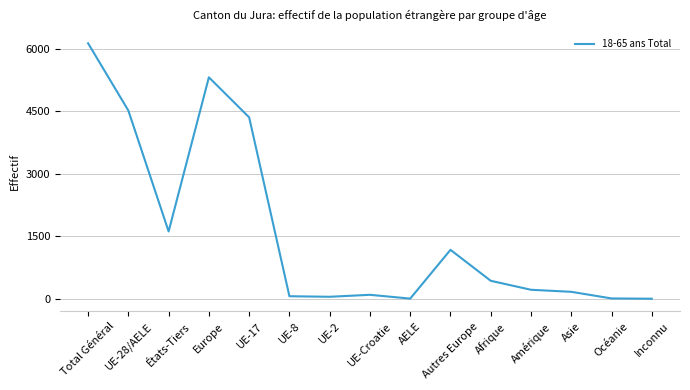

What is the difference between the maximum and minimum values?

6139